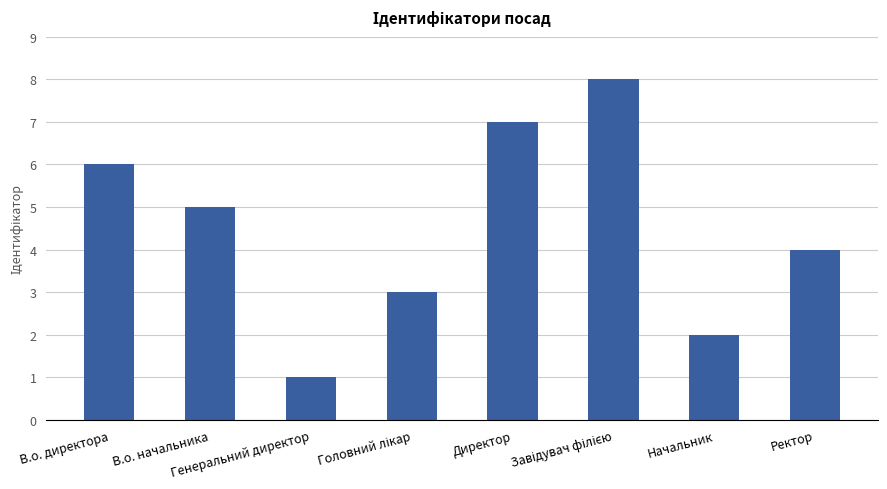

Where does the data first go above 5?

В.о. директора